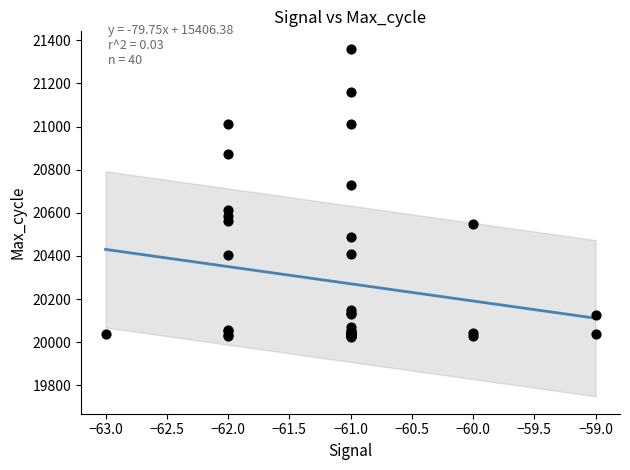

What Y value in the scatter plot is closest to 20693?

20731